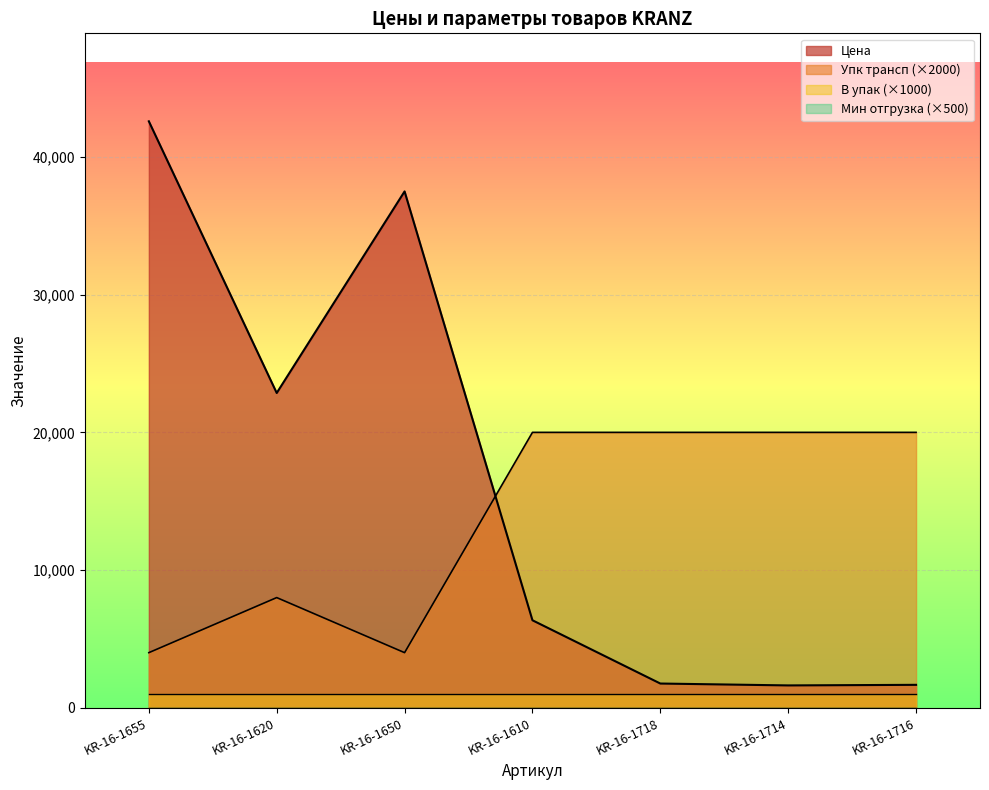

At which category does Упк трансп reach its first local valley?

KR-16-1650